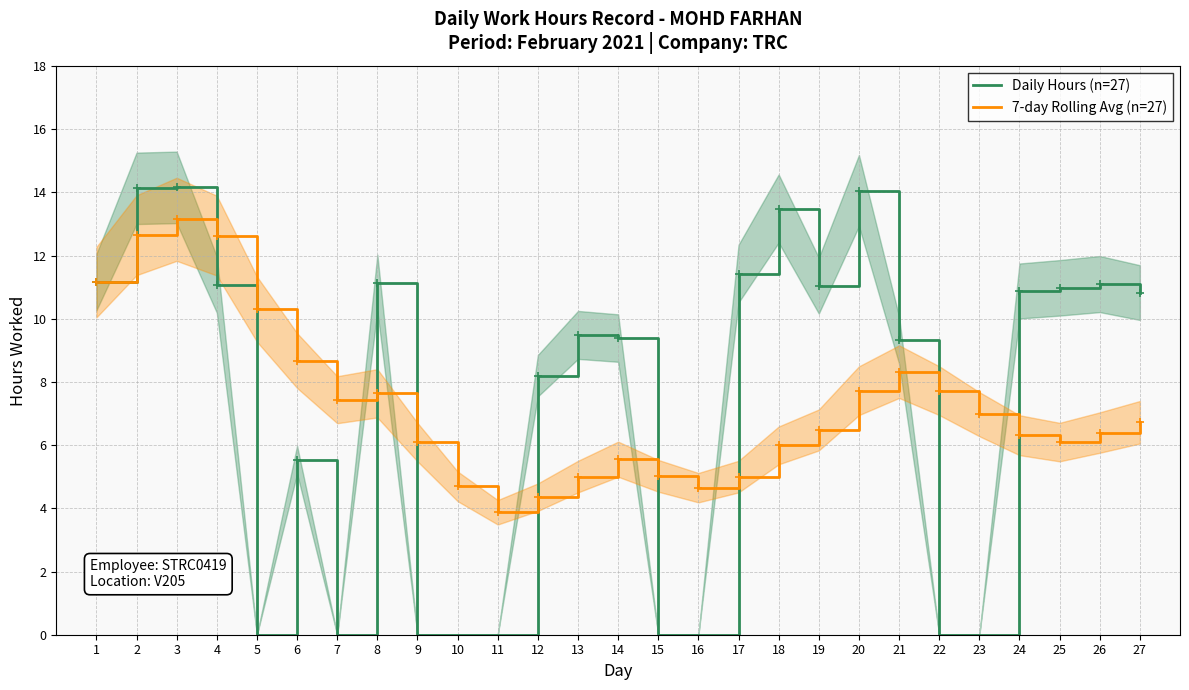

Between 10 and 4, which is larger?

4